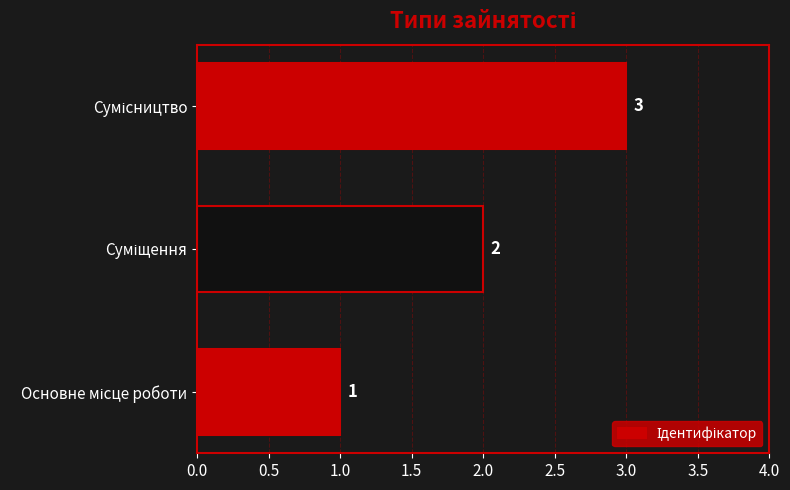

What is the sum of all values?

6